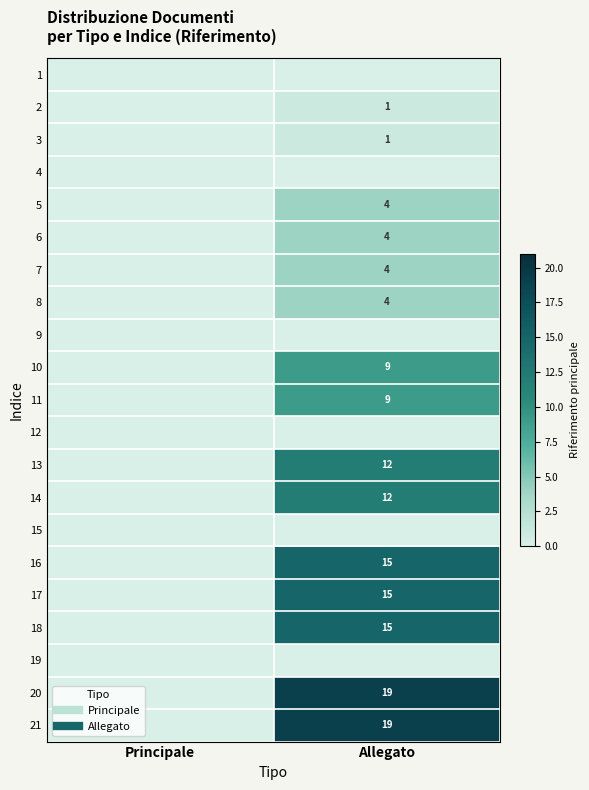

Which category has the highest value across all series?

Allegato